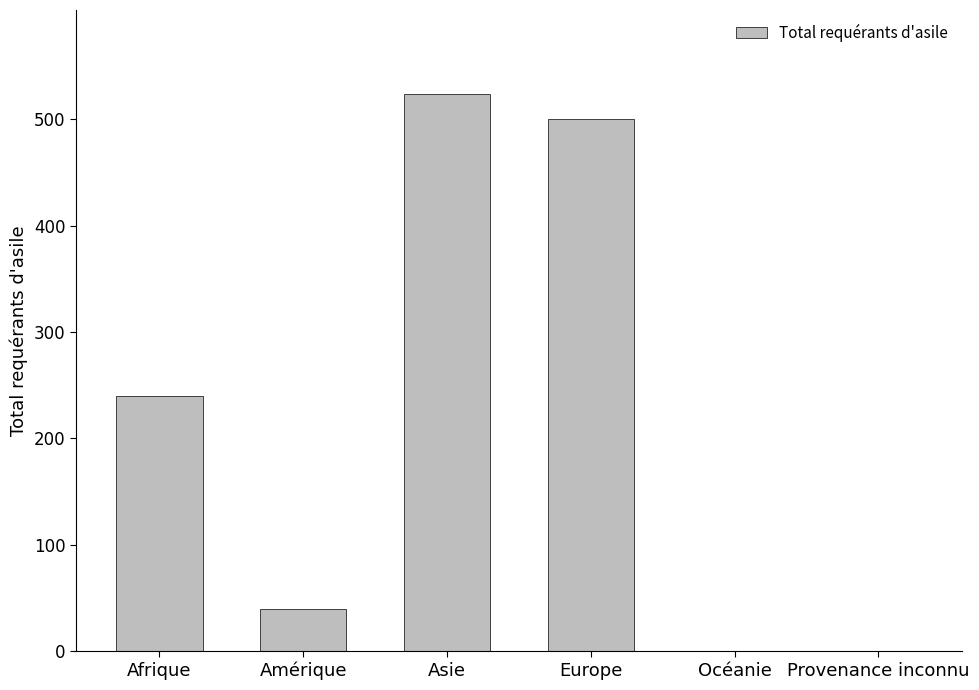

Reading right to left, extract all data points from this chart.

0	0	500	524	40	240